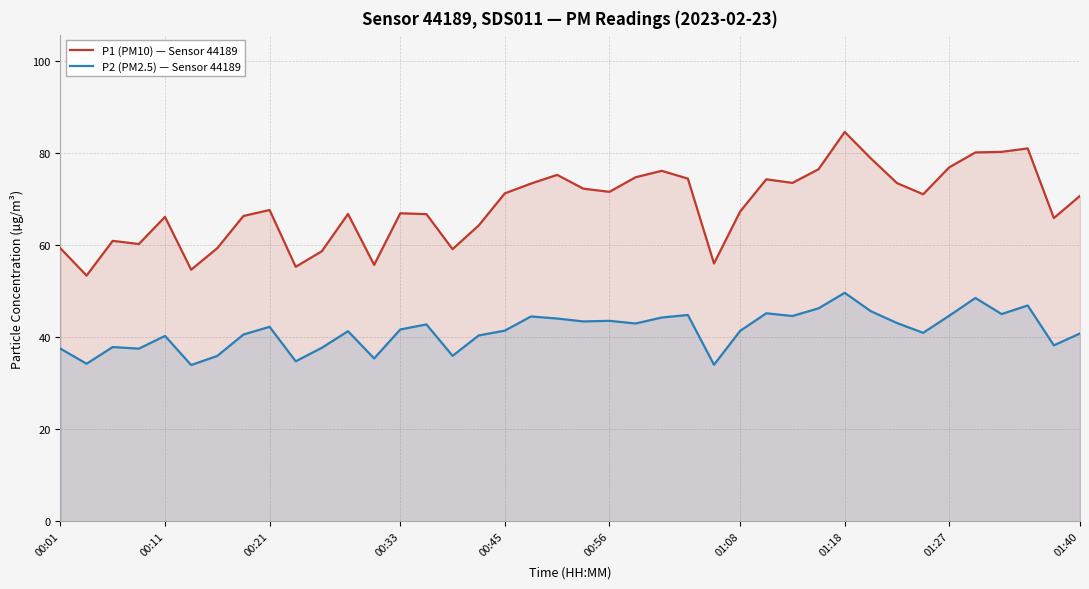

Reading right to left, what are all the values shown in this chart?

P1 (PM10) — Sensor 44189: 70.8	65.9	81.1	80.3	80.2	77.0	71.1	73.5	78.9	84.7	76.5	73.6	74.3	67.3	56.0	74.5	76.2	74.8	71.6	72.3	75.3	73.4	71.3	64.3	59.2	66.8	67.0	55.8	66.8	58.7	55.3	67.7	66.4	59.4	54.7	66.2	60.3	61.0	53.4	59.4
P2 (PM2.5) — Sensor 44189: 40.8	38.2	46.9	45.0	48.5	44.7	41.0	43.1	45.7	49.7	46.3	44.6	45.2	41.4	34.0	44.9	44.3	43.0	43.6	43.5	44.1	44.5	41.5	40.4	36.0	42.8	41.7	35.4	41.3	37.7	34.8	42.3	40.6	36.0	34.0	40.3	37.5	37.9	34.2	37.5